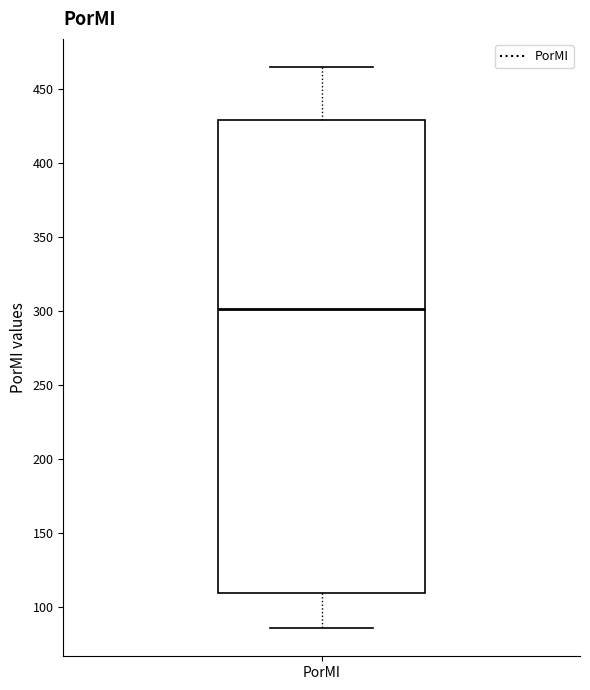

Read this box plot against the y-axis: the position of the median line, the range covered by the box, and the ends of both whiskers. The values are not printed on the chart, so give them approximately, as read against the axis.

median 300, box 110 to 430, whiskers 85 to 465